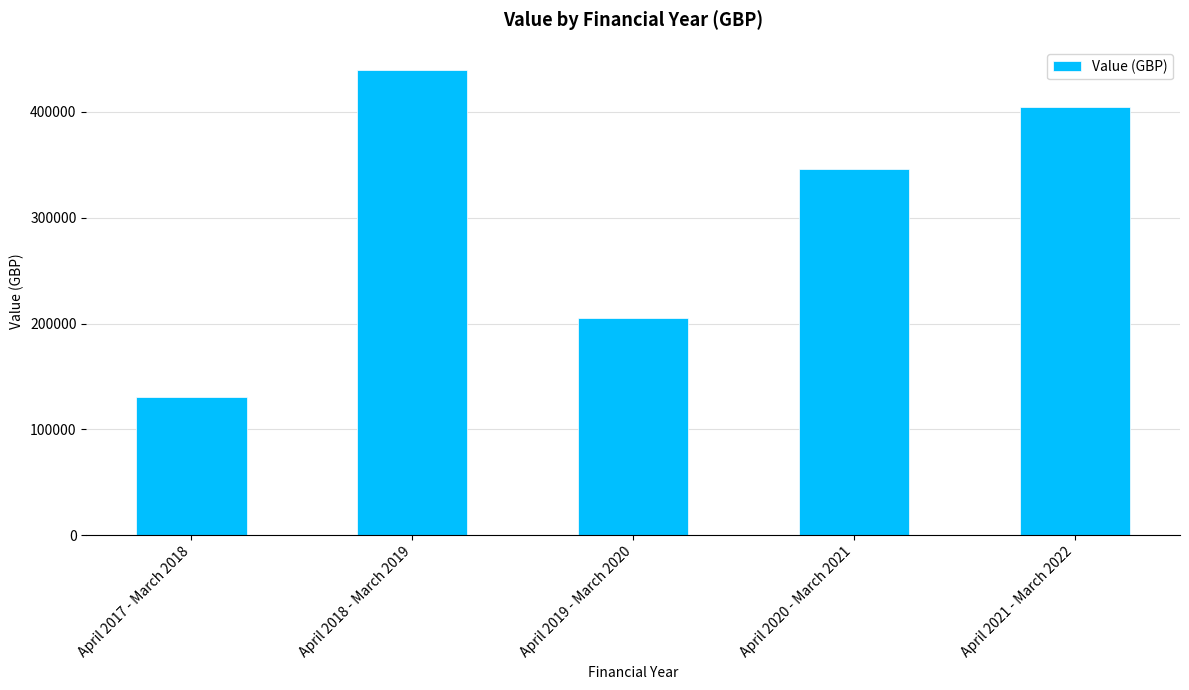

How many values are between 205317 and 404532?

3